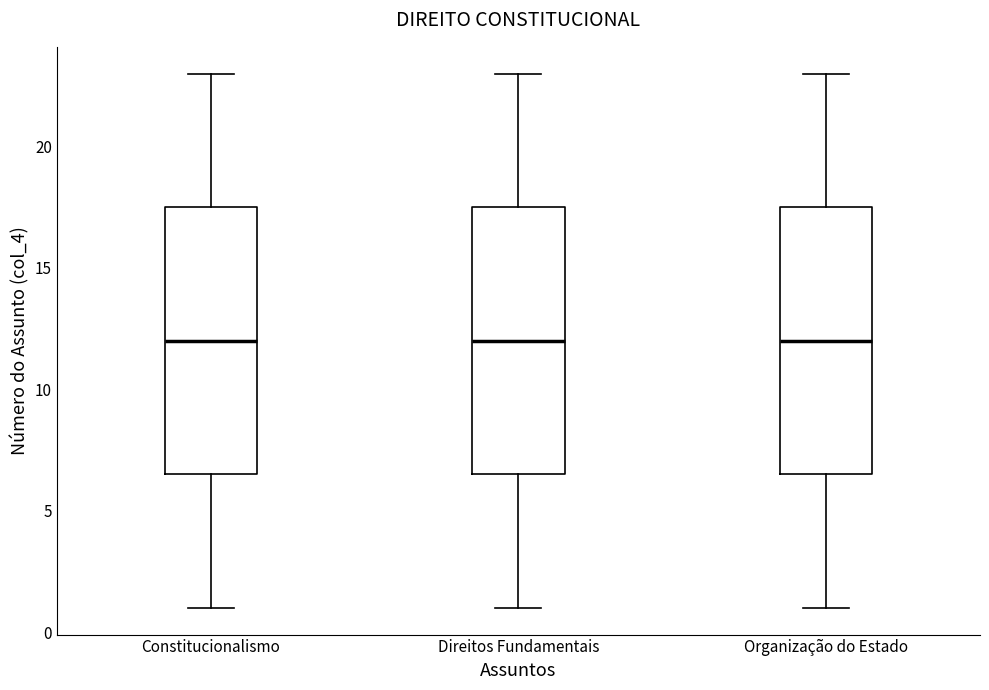

Where is the upper edge of the box for Direitos Fundamentais on the y-axis? The values are not printed on the chart, so give them approximately, as read against the axis.

17.5